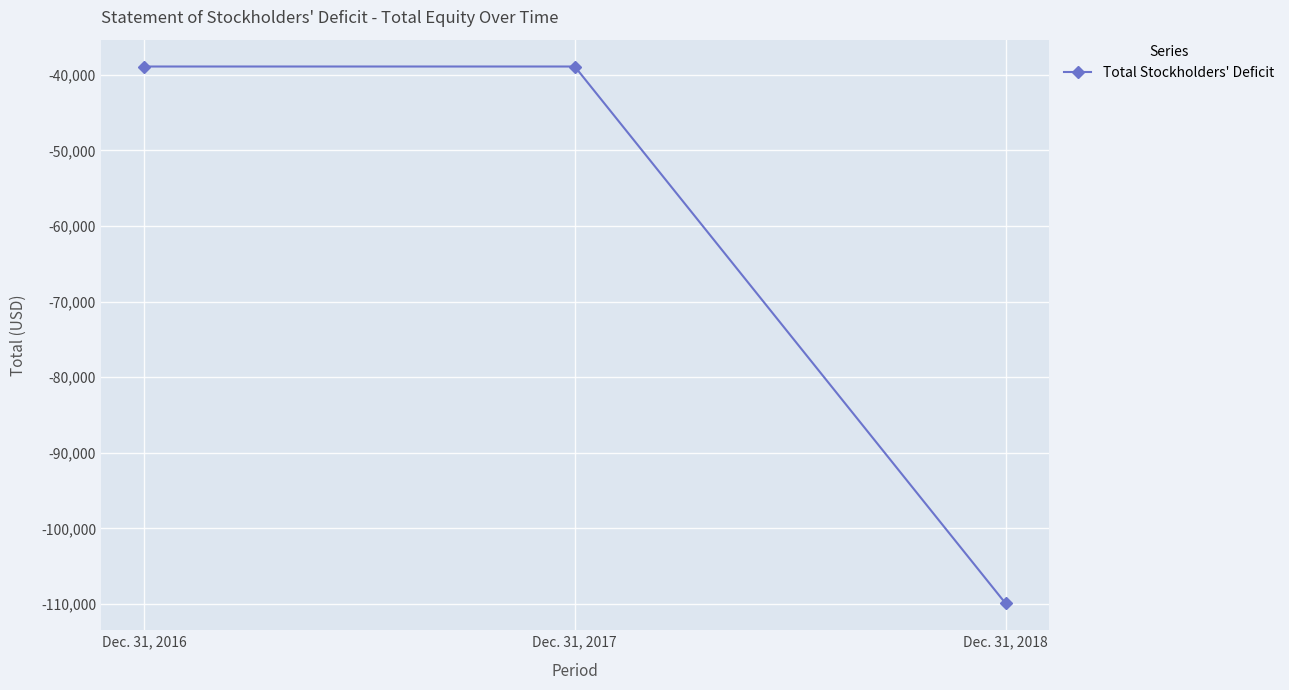

True or false: the data shows -109928 at Dec. 31, 2018.

True